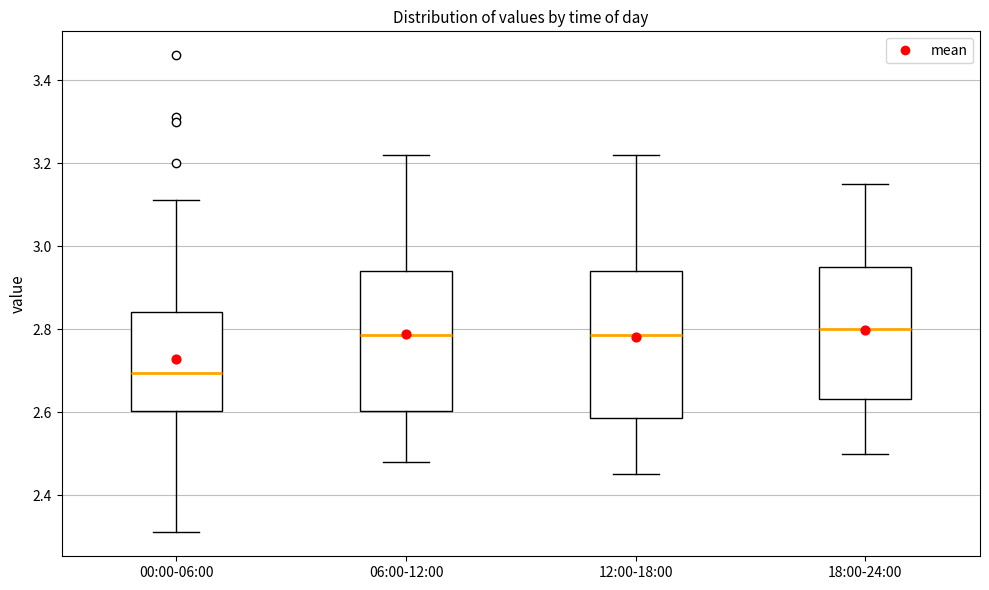

Reading left to right, transcribe this box plot: for each box, give where its median line is, the range the box spans, and where its two whiskers end, as read against the y-axis. The values are not printed on the chart, so give them approximately, as read against the axis.

00:00-06:00: median 2.70, box 2.60 to 2.84, whiskers 2.32 to 3.12
06:00-12:00: median 2.78, box 2.60 to 2.94, whiskers 2.48 to 3.22
12:00-18:00: median 2.78, box 2.58 to 2.94, whiskers 2.46 to 3.22
18:00-24:00: median 2.80, box 2.64 to 2.96, whiskers 2.50 to 3.16